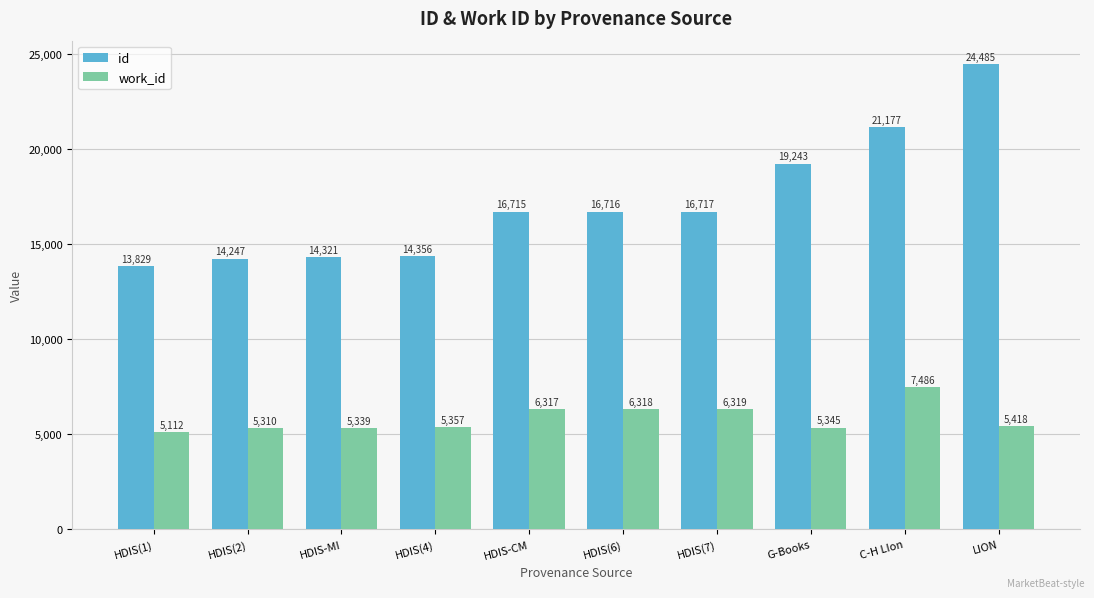

What is the label of the 9th bar from the left?

C-H LIon